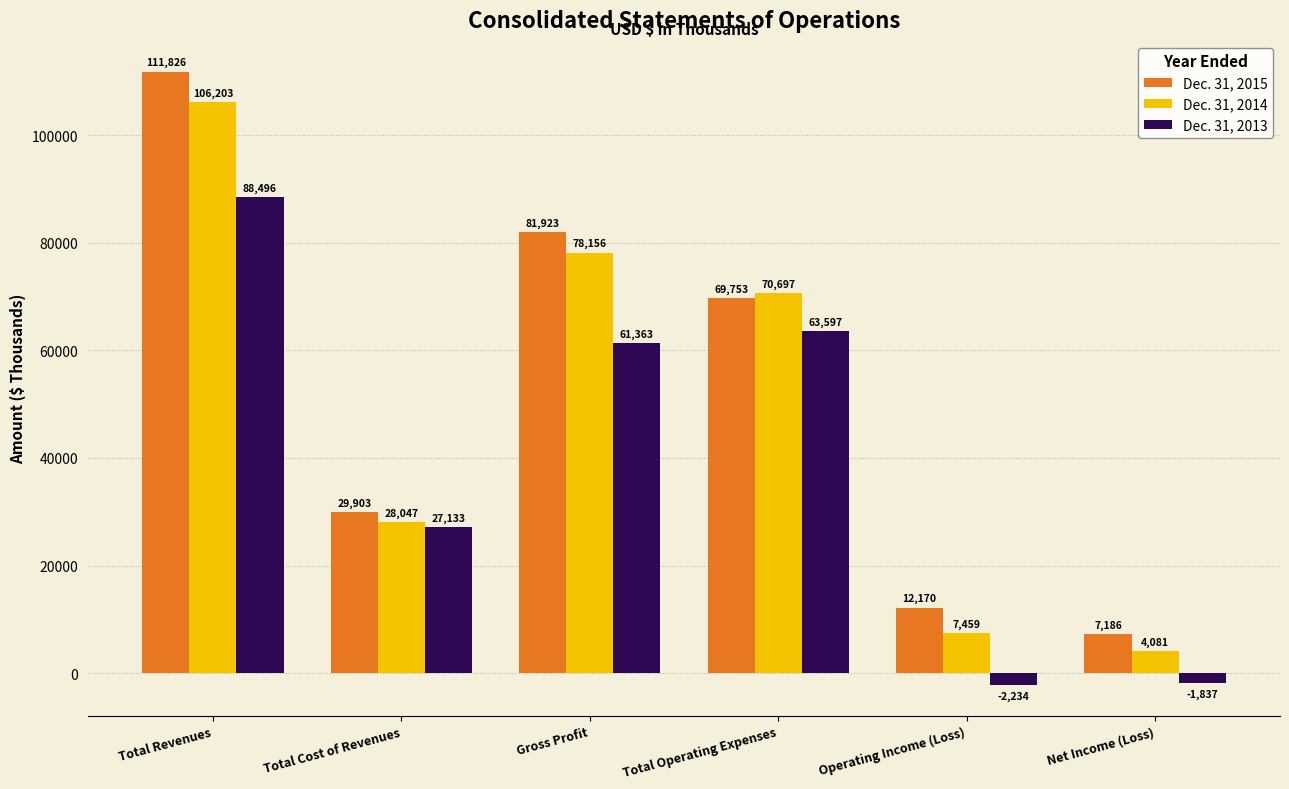

How many values in Dec. 31, 2013 are below zero?

2